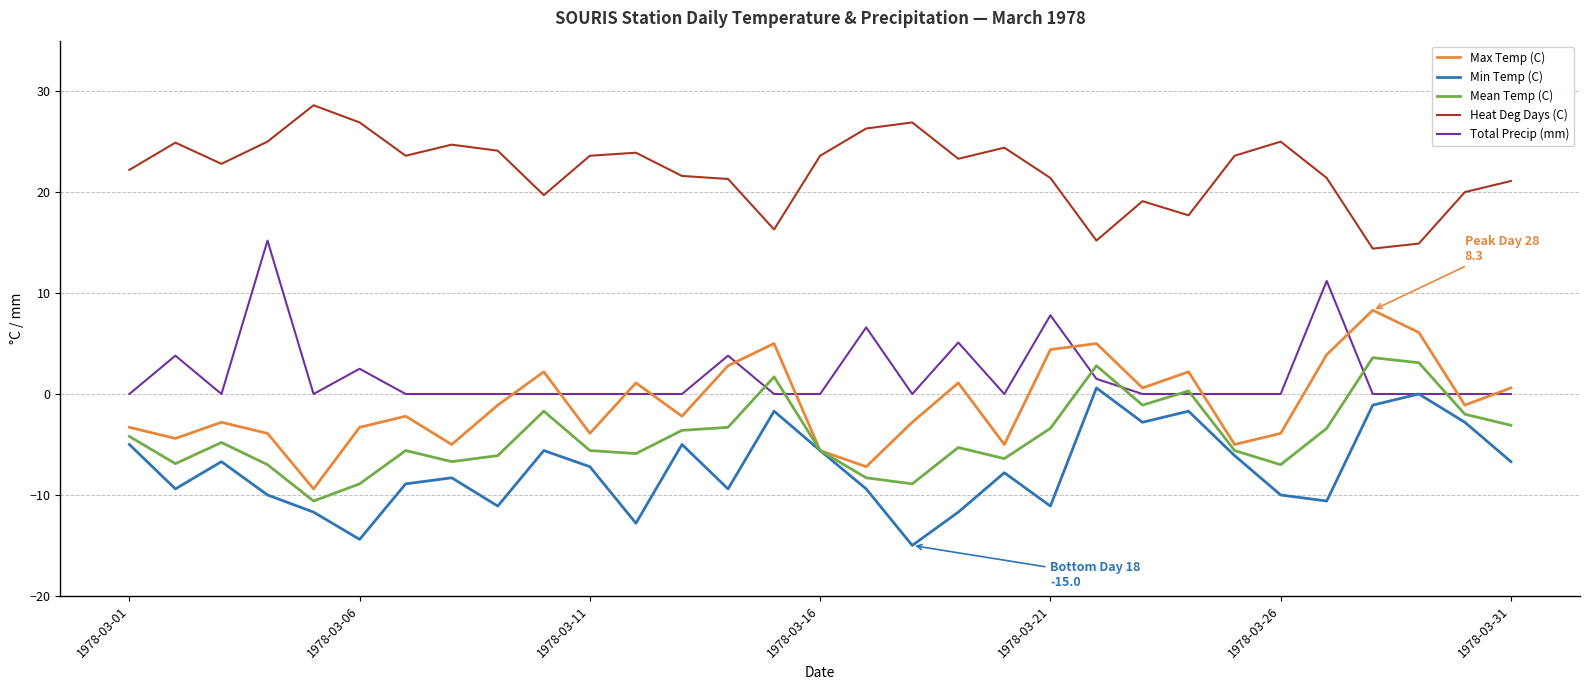

What is the maximum value shown in the chart?

28.6